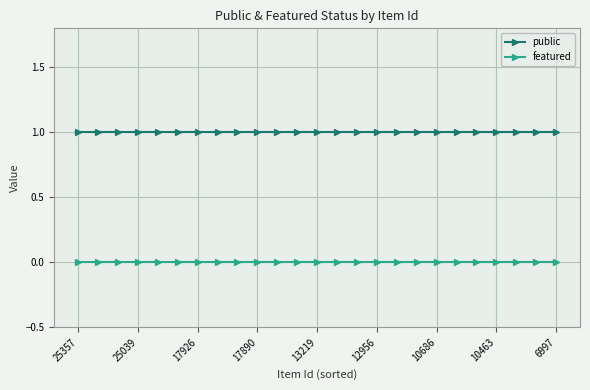

True or false: public and featured intersect in this chart.

False